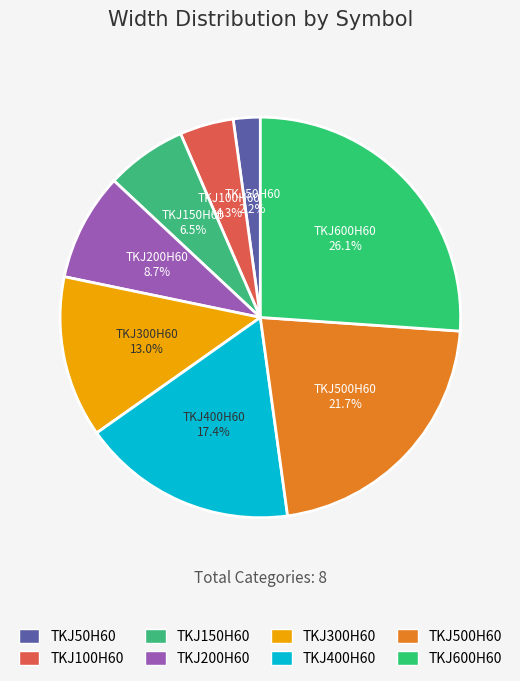

Count the number of slices in the pie.

8